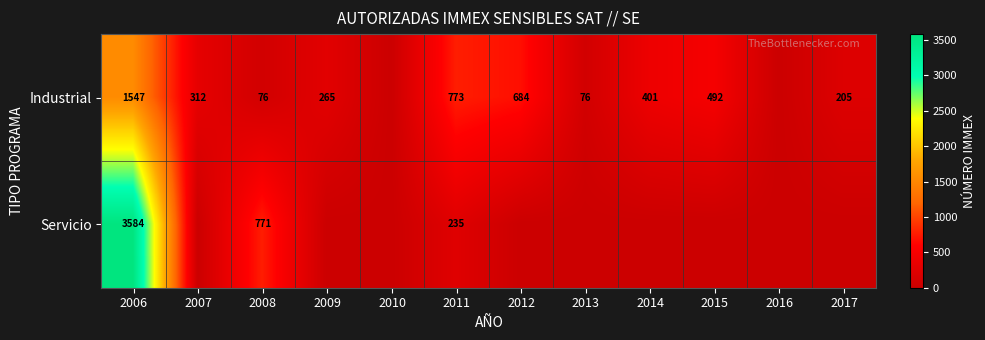

How many values in the Industrial series exceed 312?

5